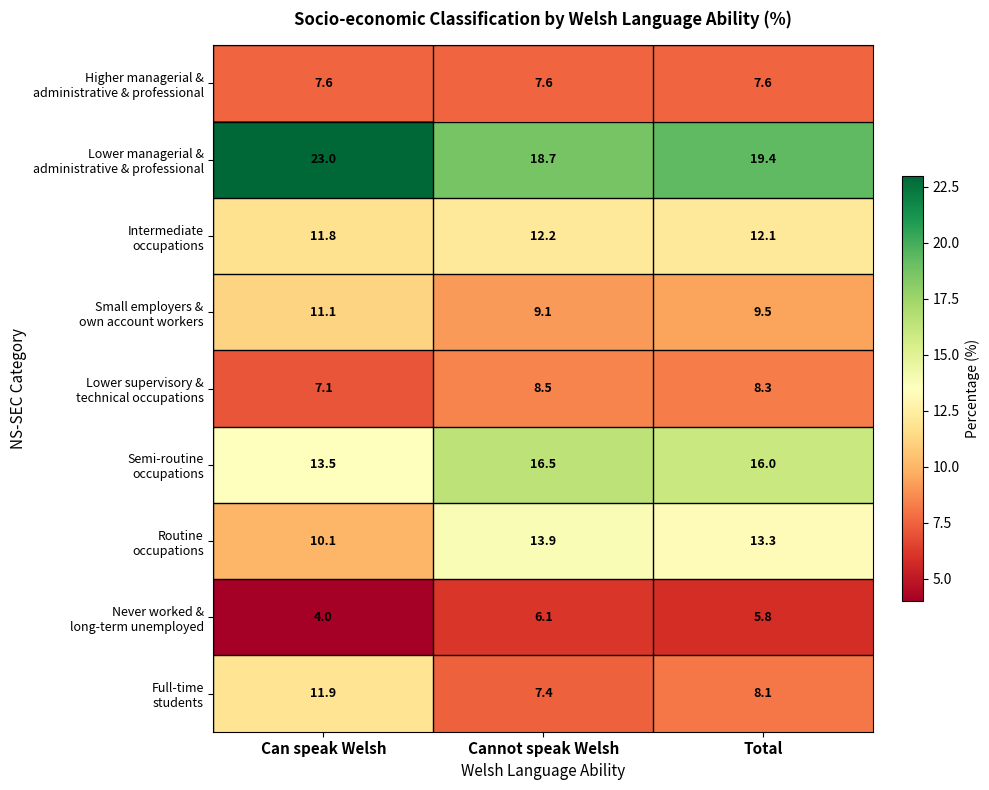

What is the total value across all series at Total?

100.1